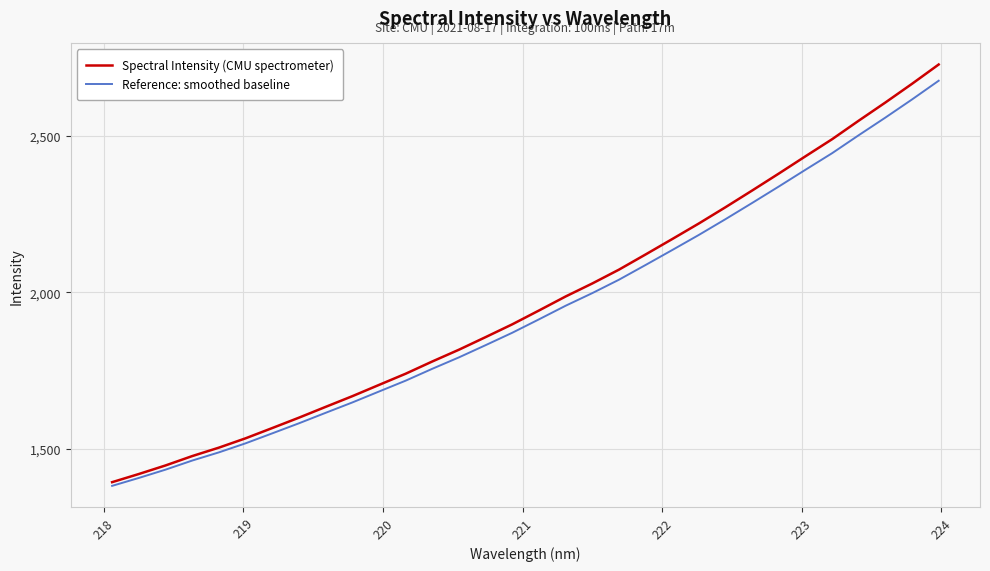

What is the difference between the second highest and second lowest values in the Spectral Intensity (CMU spectrometer) series?

1247.0